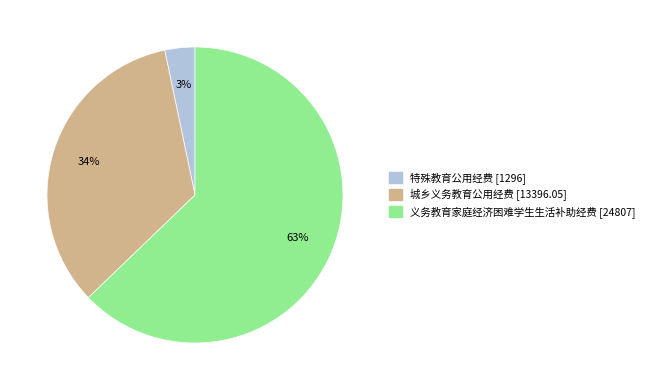

True or false: 义务教育家庭经济困难学生生活补助经费 accounts for 63% of the total.

True